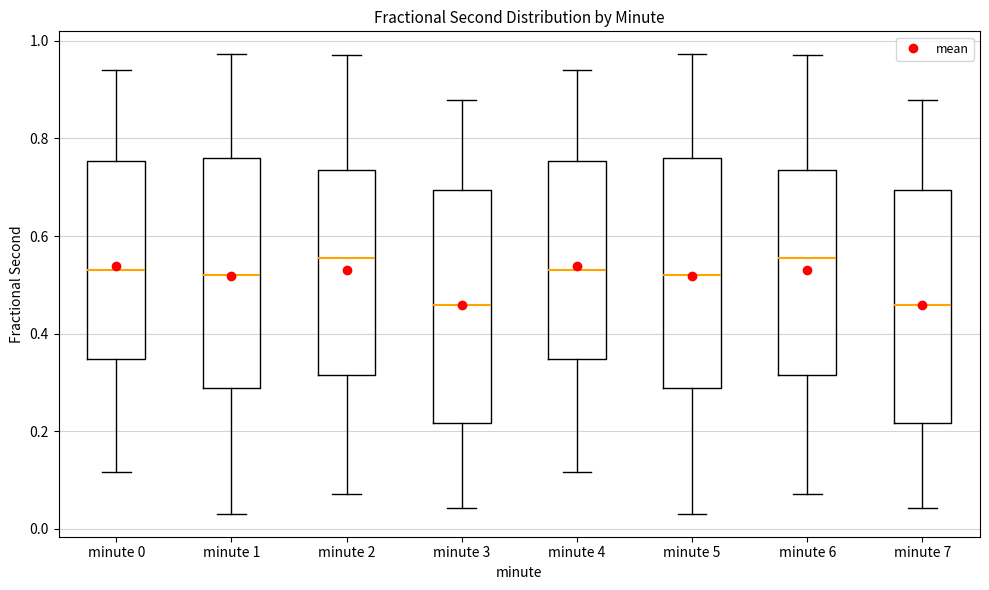

Where does the upper whisker of the box for minute 3 end on the y-axis? The values are not printed on the chart, so give them approximately, as read against the axis.

0.88